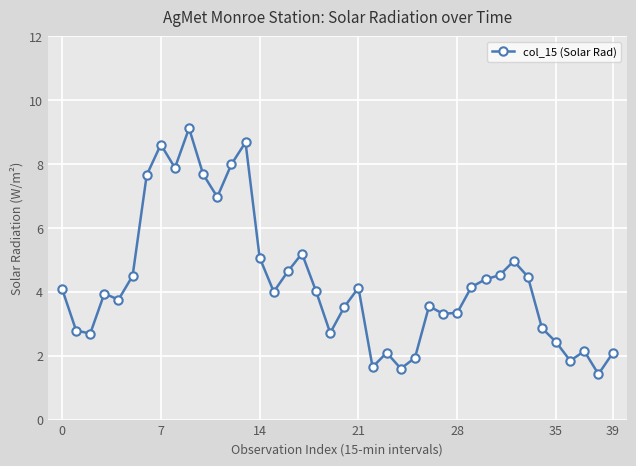

What is the greatest value displayed?

9.1